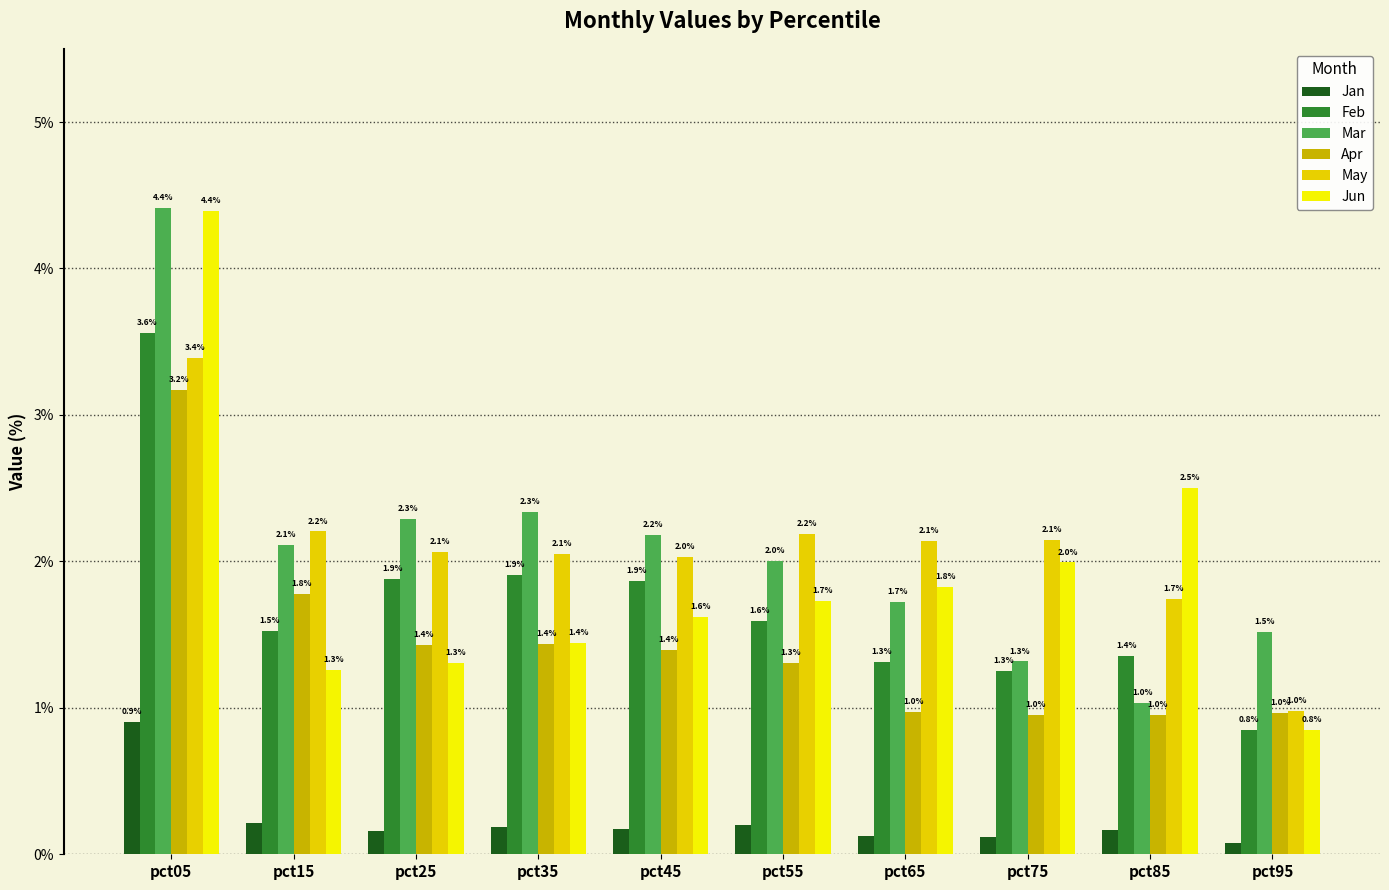

At which label does May first exceed 2?

pct05